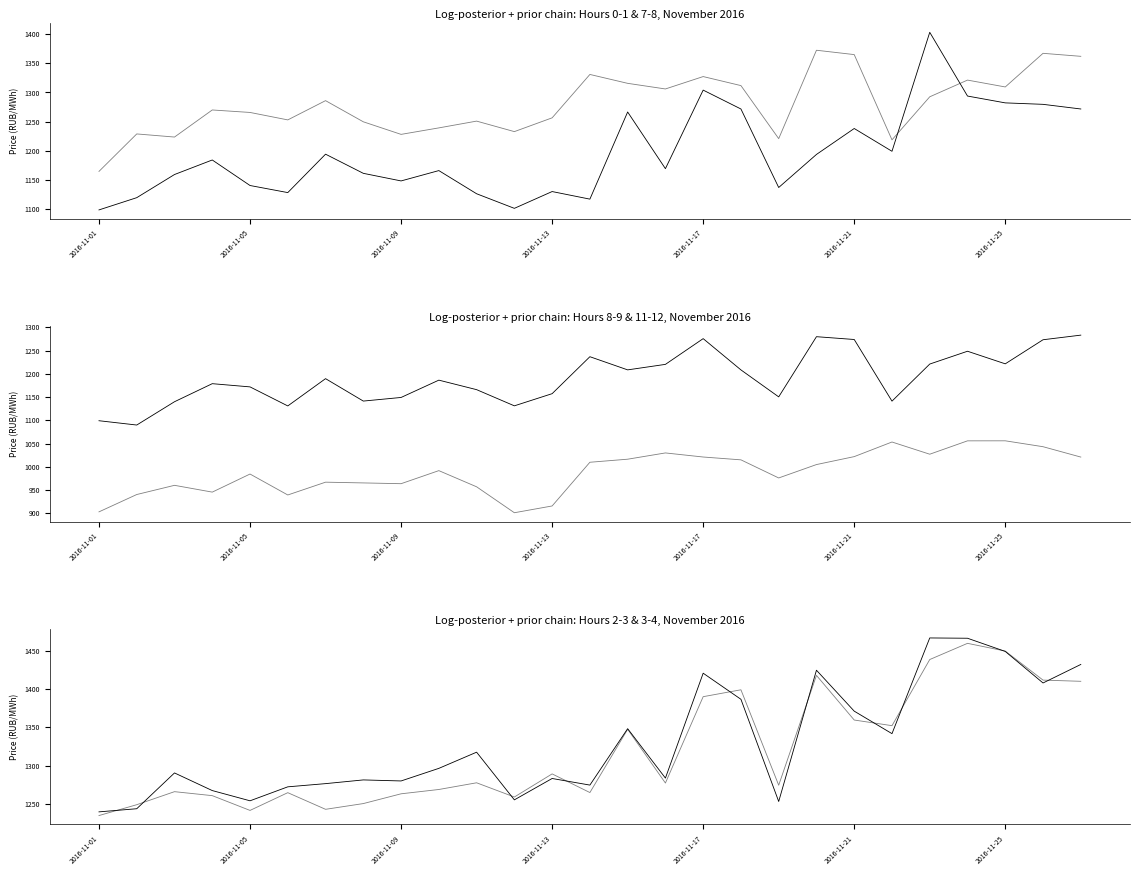

Which series has the largest range (max minus min)?

0:00-1:00